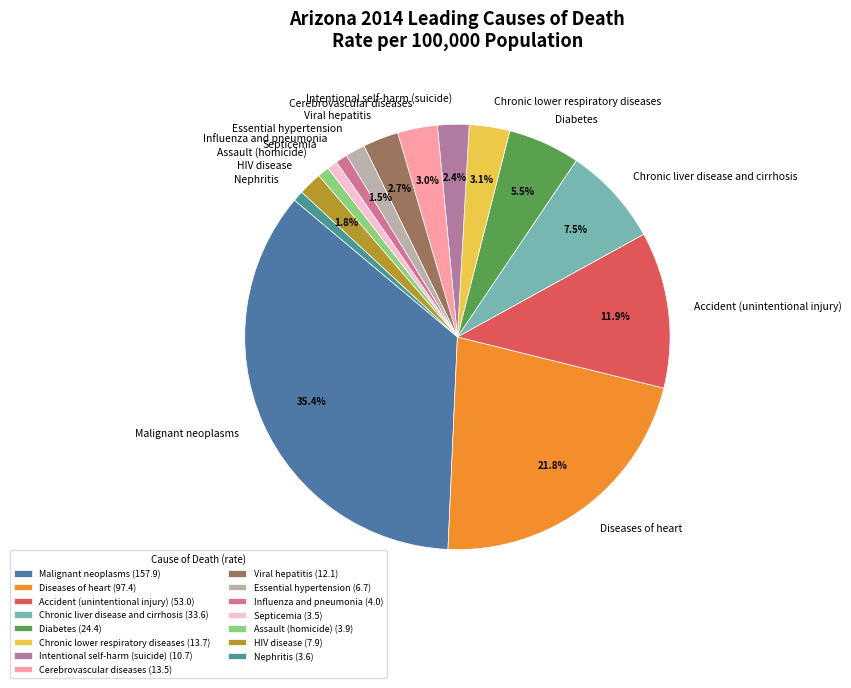

How many slices are in this pie chart?

15